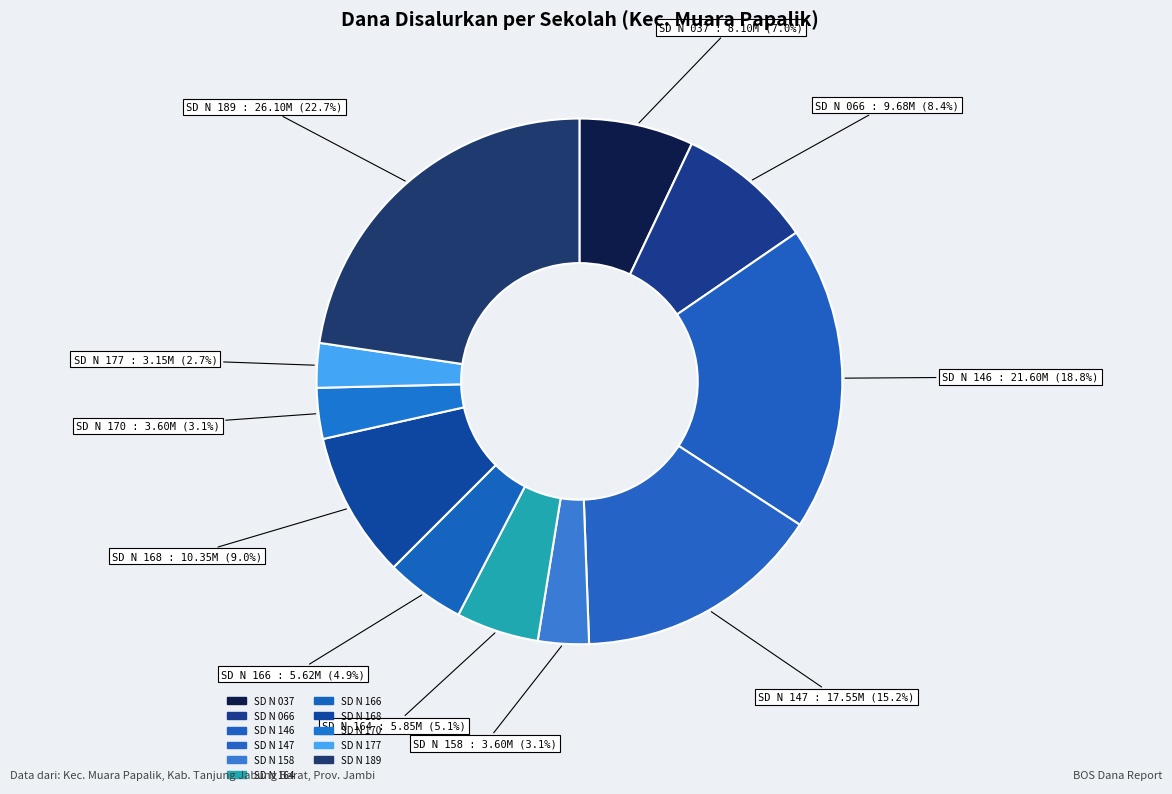

Which category has the biggest portion of the pie?

SD NEGERI 189 TANJUNG JABUNG BARAT